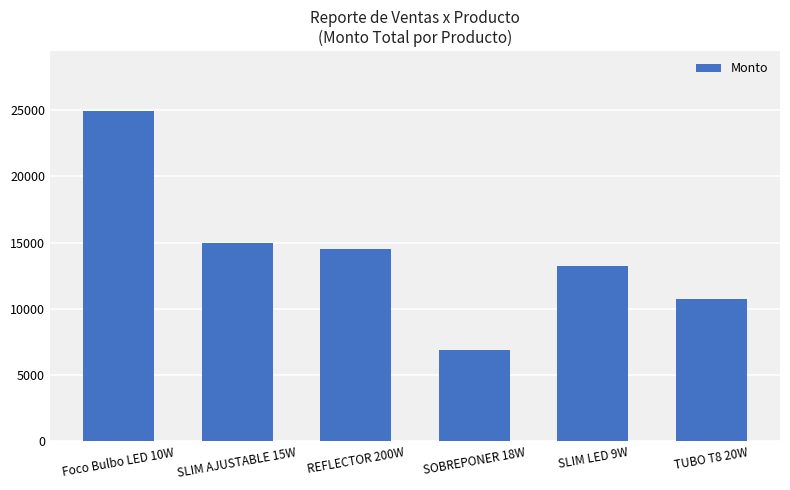

Which category has the lowest value across all series?

SOBREPONER 18W